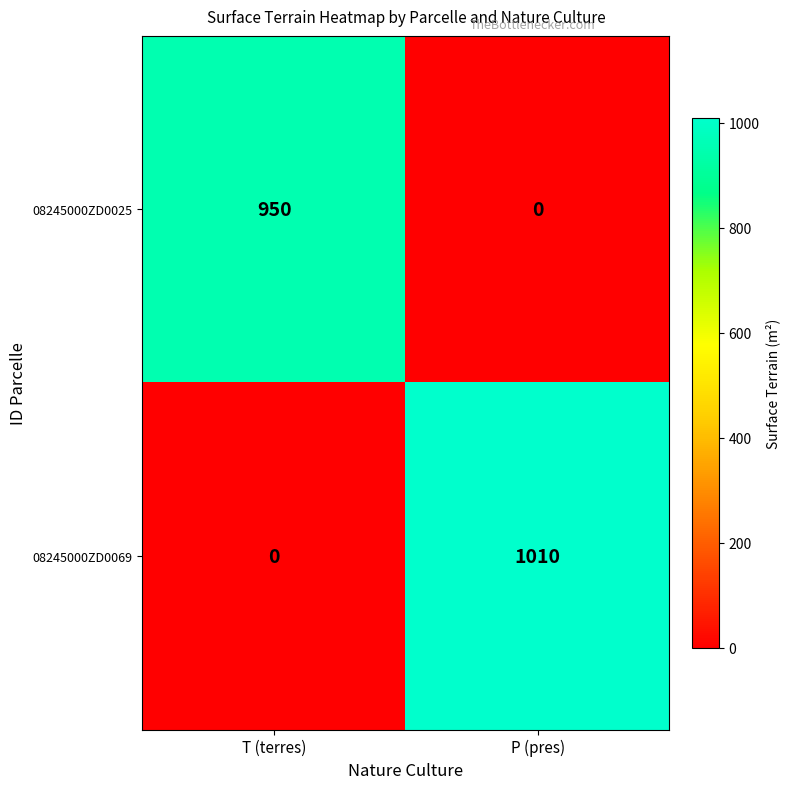

What is the sum of all 08245000ZD0025 values?

950